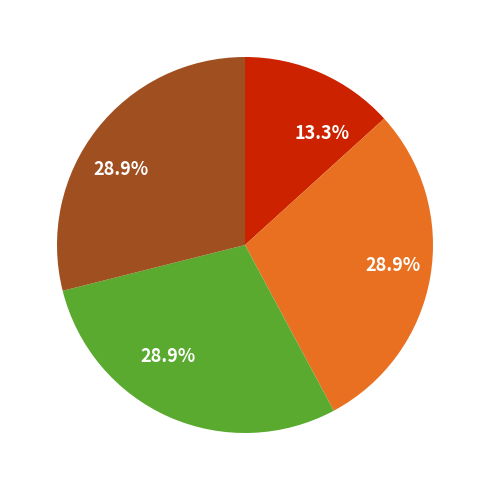

Is there a majority slice in this chart?

No